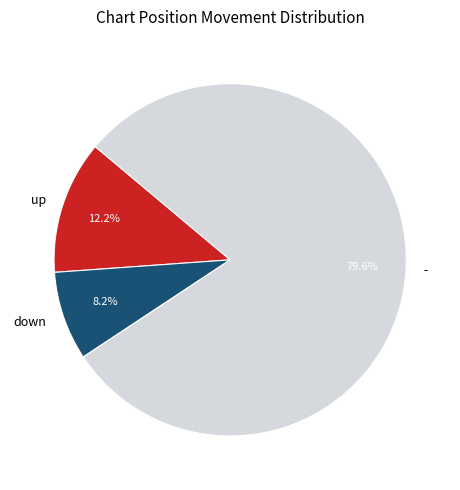

Approximately how many times larger is the value at down compared to up?

0.7